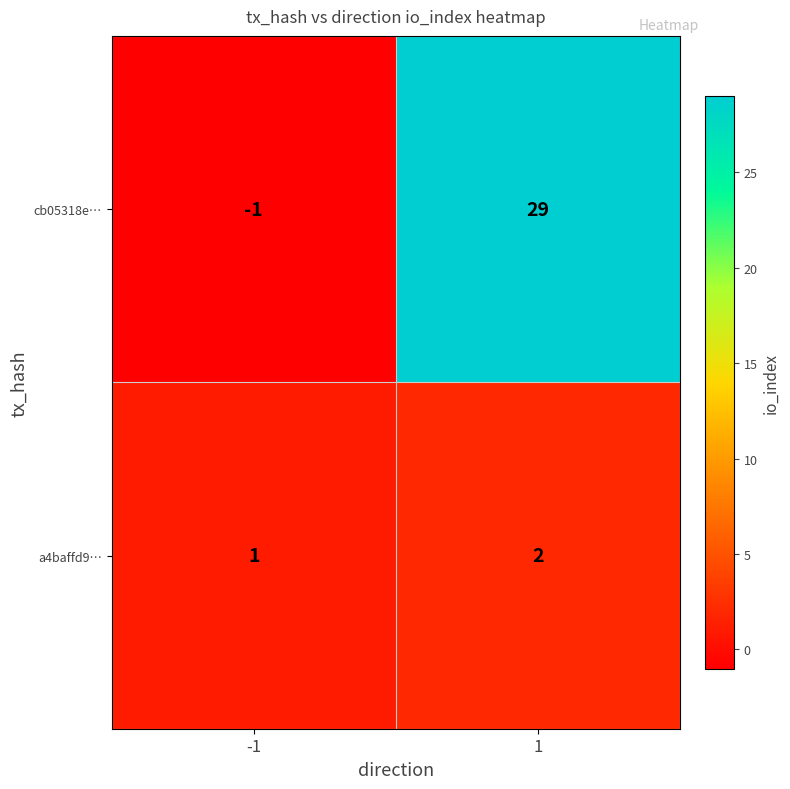

What is the greatest value displayed?

29